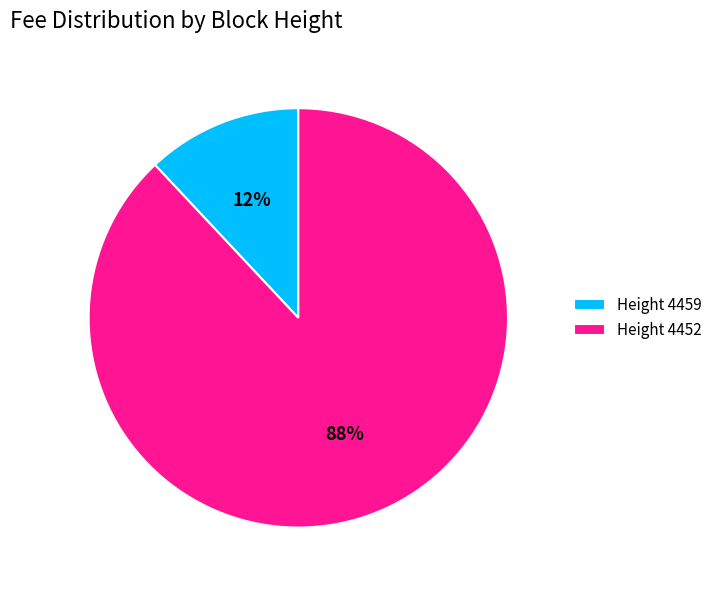

Is it true that Height 4452 is 88% of the pie?

True